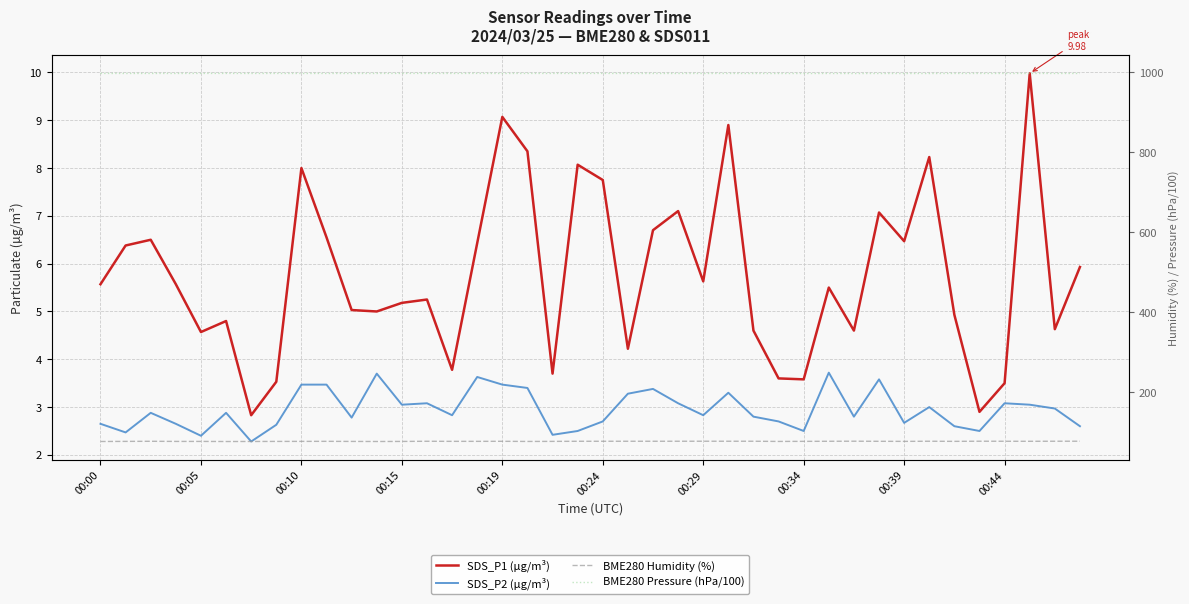

At which category is the sum across all series the highest?

37